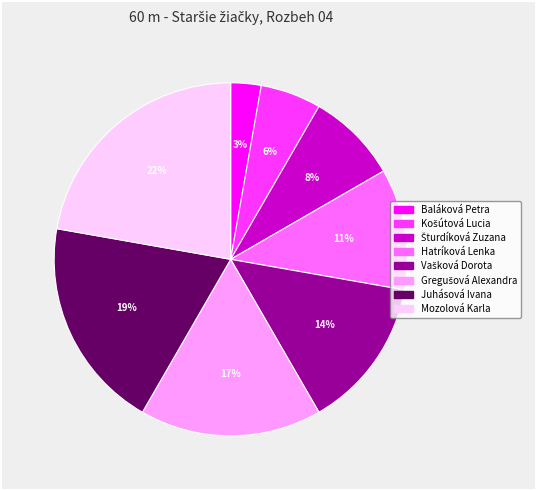

Count the number of slices in the pie.

8